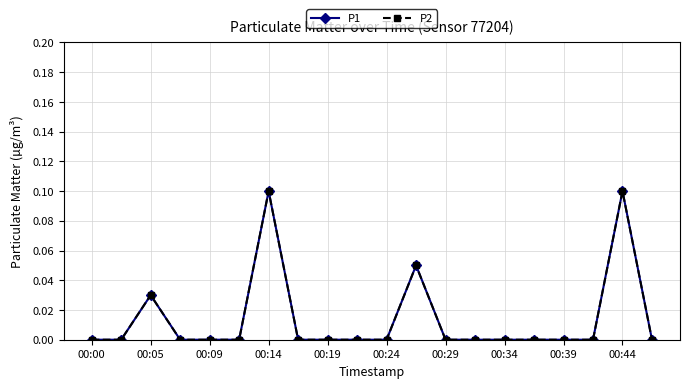

Is this an area chart (filled region under the line)?

No